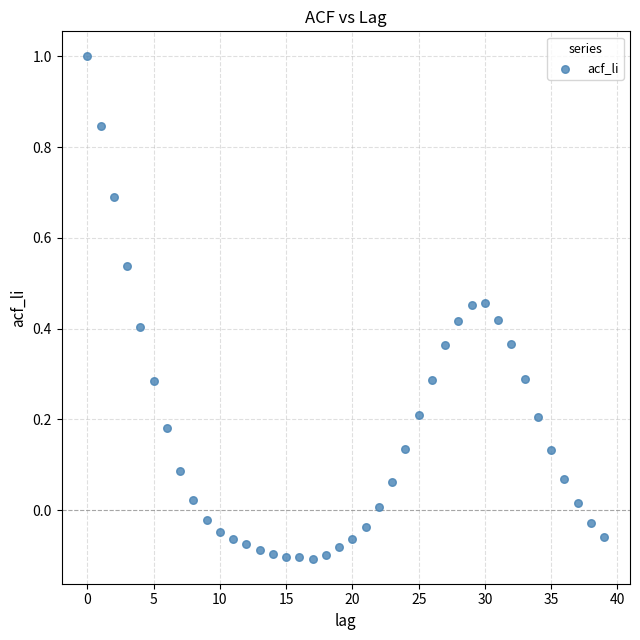

What is the range of Y values (max minus min)?

1.1